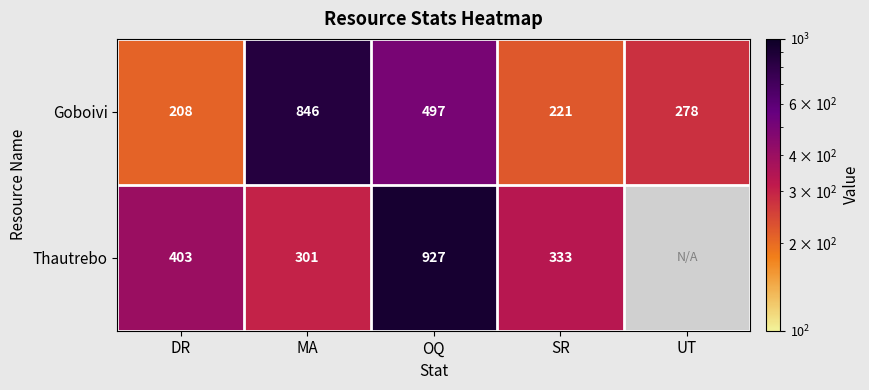

Rank the series at MA from highest to lowest value.

Goboivi, Thautrebo